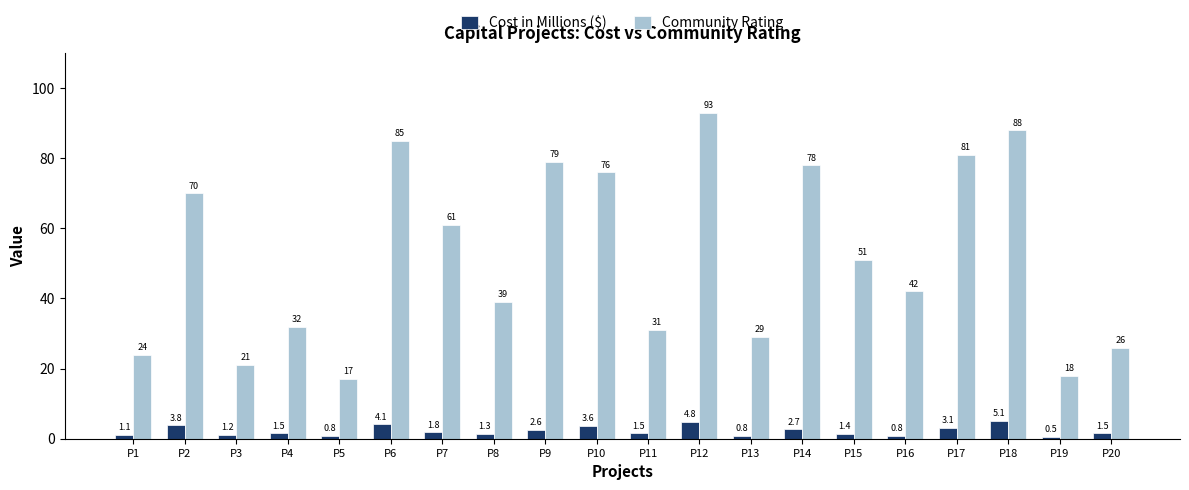

How many bars are there in each group?

2